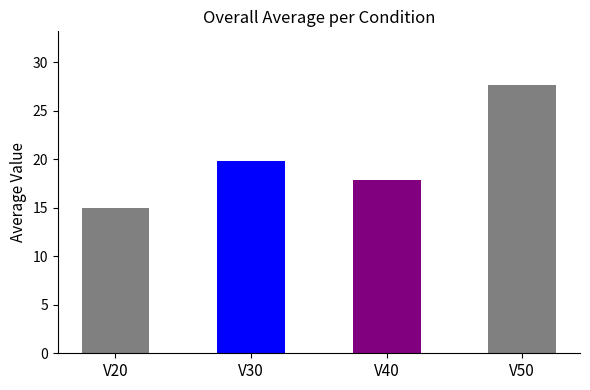

Rank the categories by value from lowest to highest.

V20, V40, V30, V50